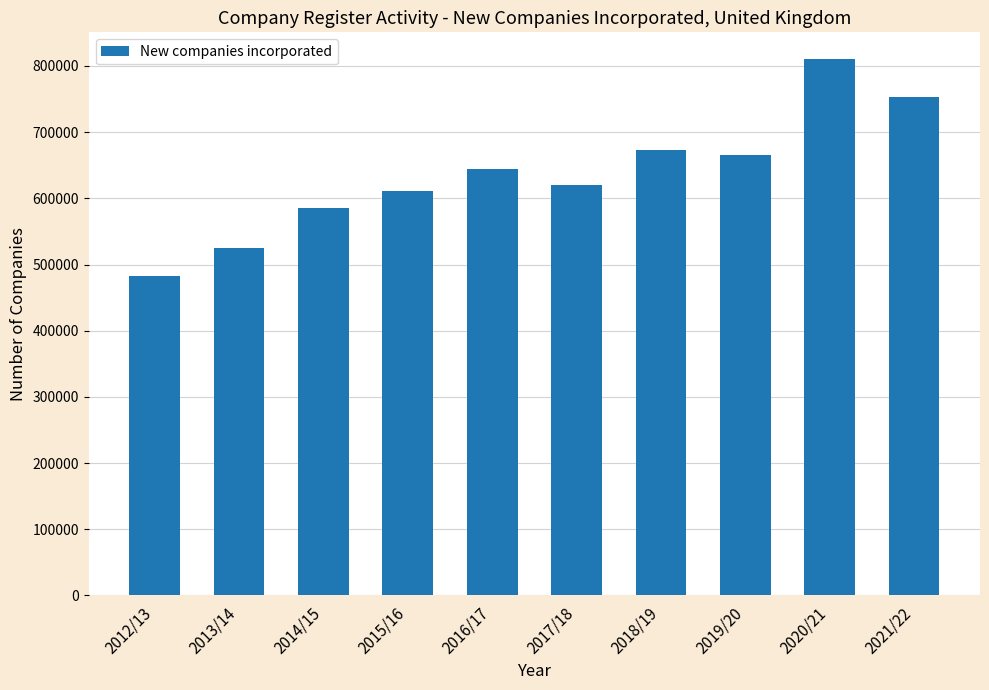

What is the greatest value displayed?

810323